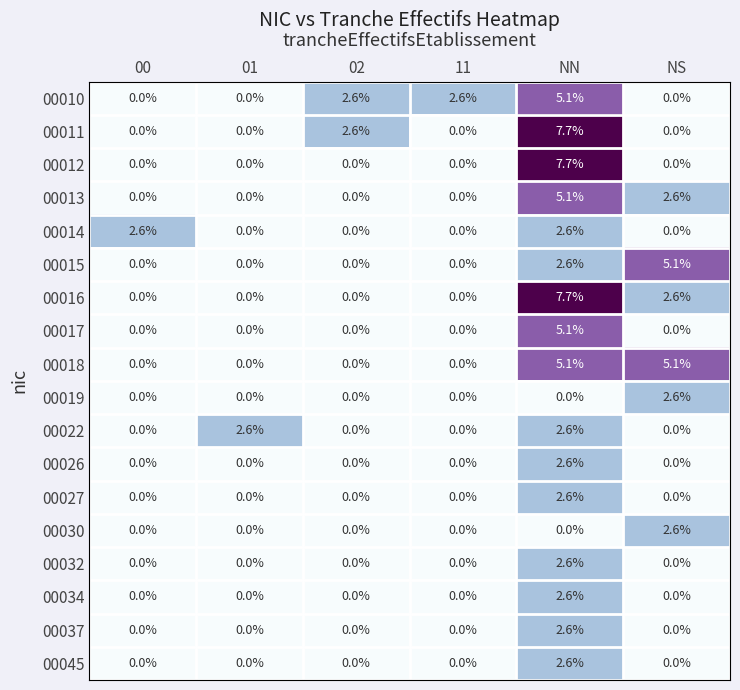

How many 00030 values are between 0 and 1?

5